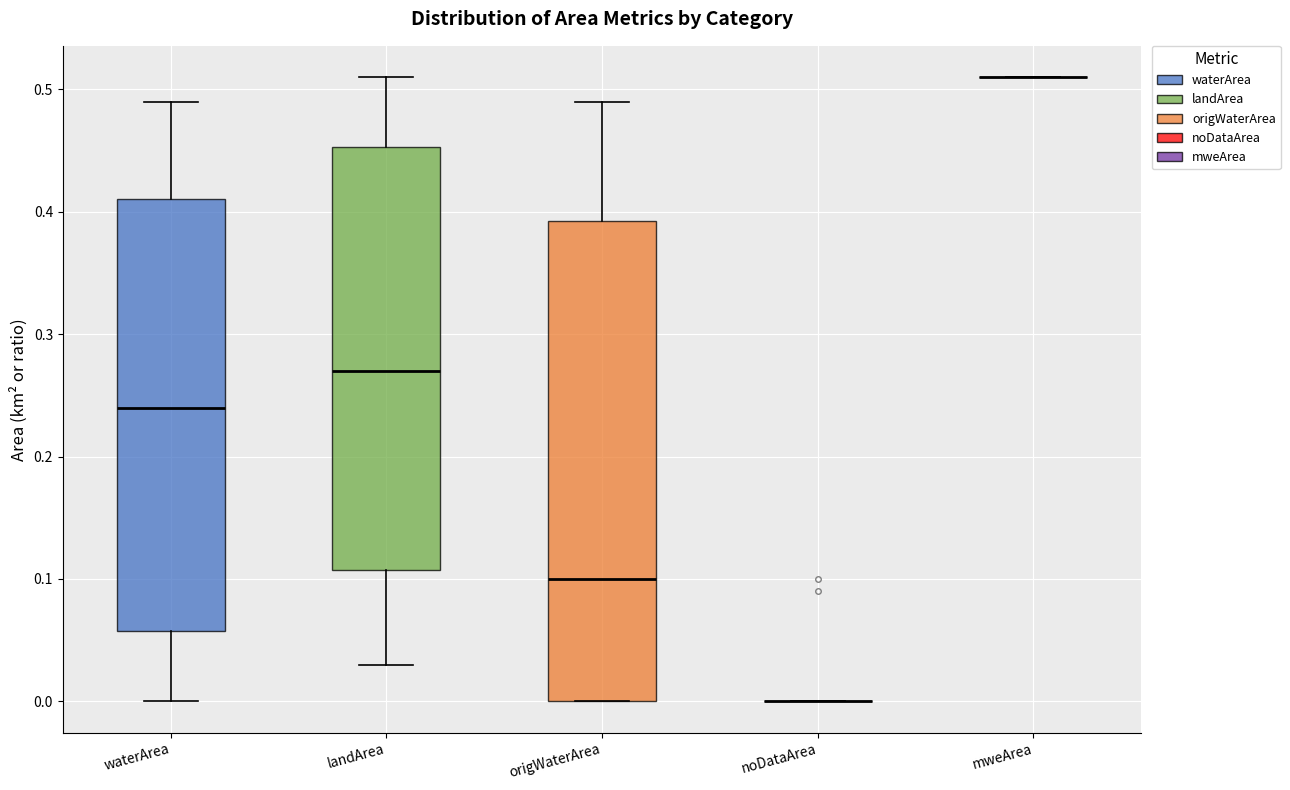

Reading left to right, read every box against the y-axis: the position of its median line, the range the box covers, and the ends of its whiskers. The values are not printed on the chart, so give them approximately, as read against the axis.

waterArea: median 0.24, box 0.06 to 0.41, whiskers 0.00 to 0.49
landArea: median 0.27, box 0.11 to 0.45, whiskers 0.03 to 0.51
origWaterArea: median 0.10, box 0.00 to 0.39, whiskers 0.00 to 0.49
noDataArea: box collapsed to a line at 0.00, whiskers 0.00 to 0.00
mweArea: box collapsed to a line at 0.51, whiskers 0.51 to 0.51